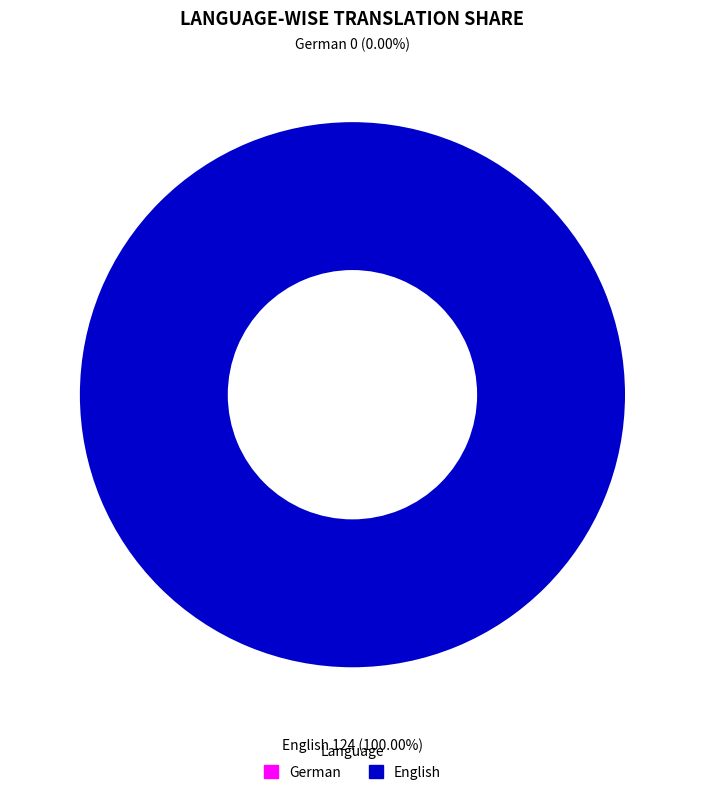

Combined, do English and German account for over 50%?

Yes